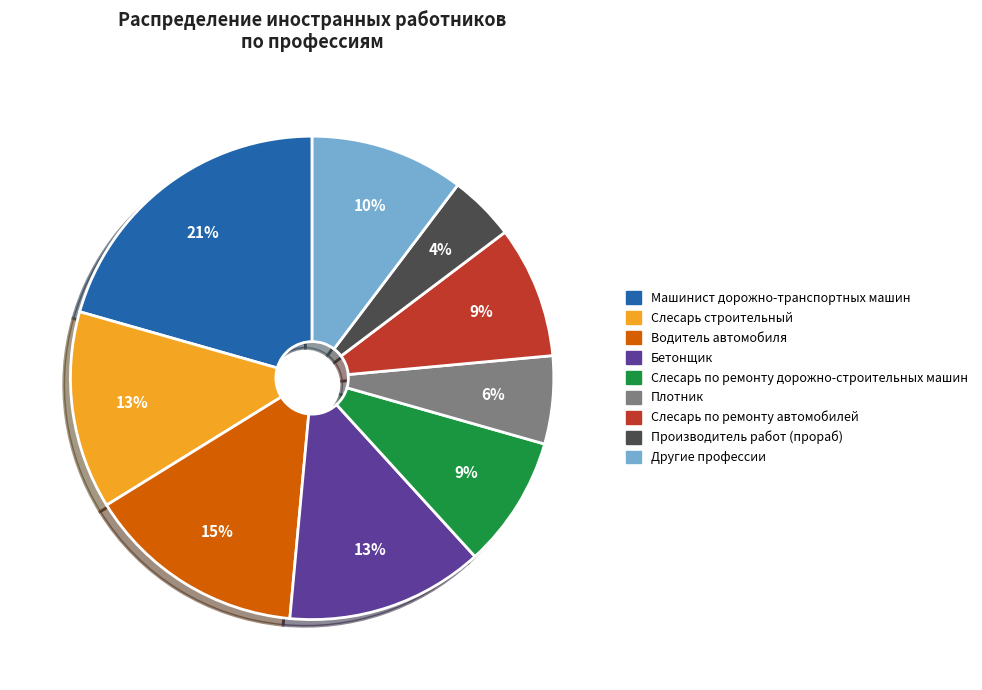

Is the sum of Бетонщик and Водитель автомобиля greater than half?

No